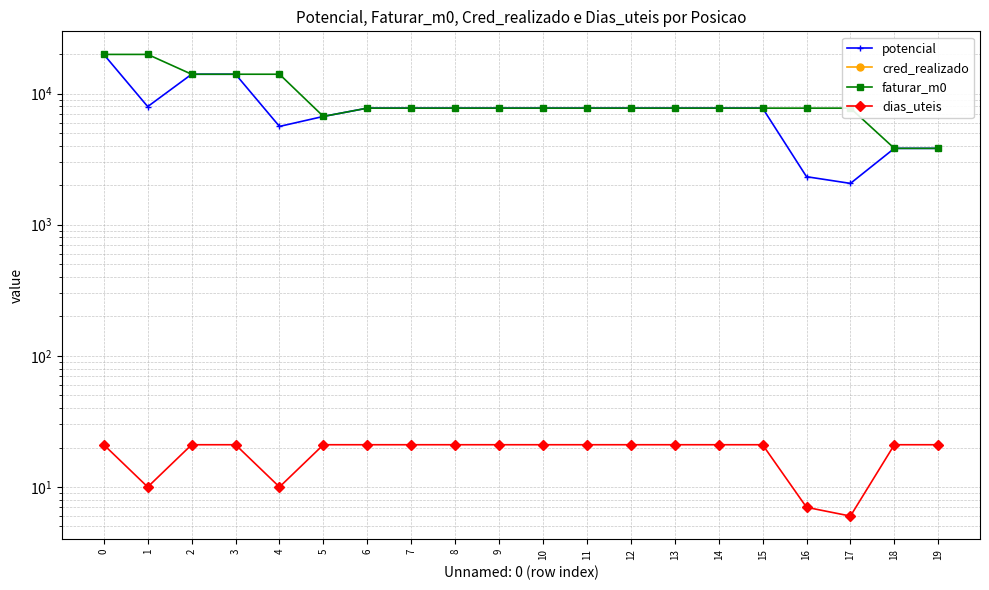

Which series changed the most between 0 and 6?

potencial